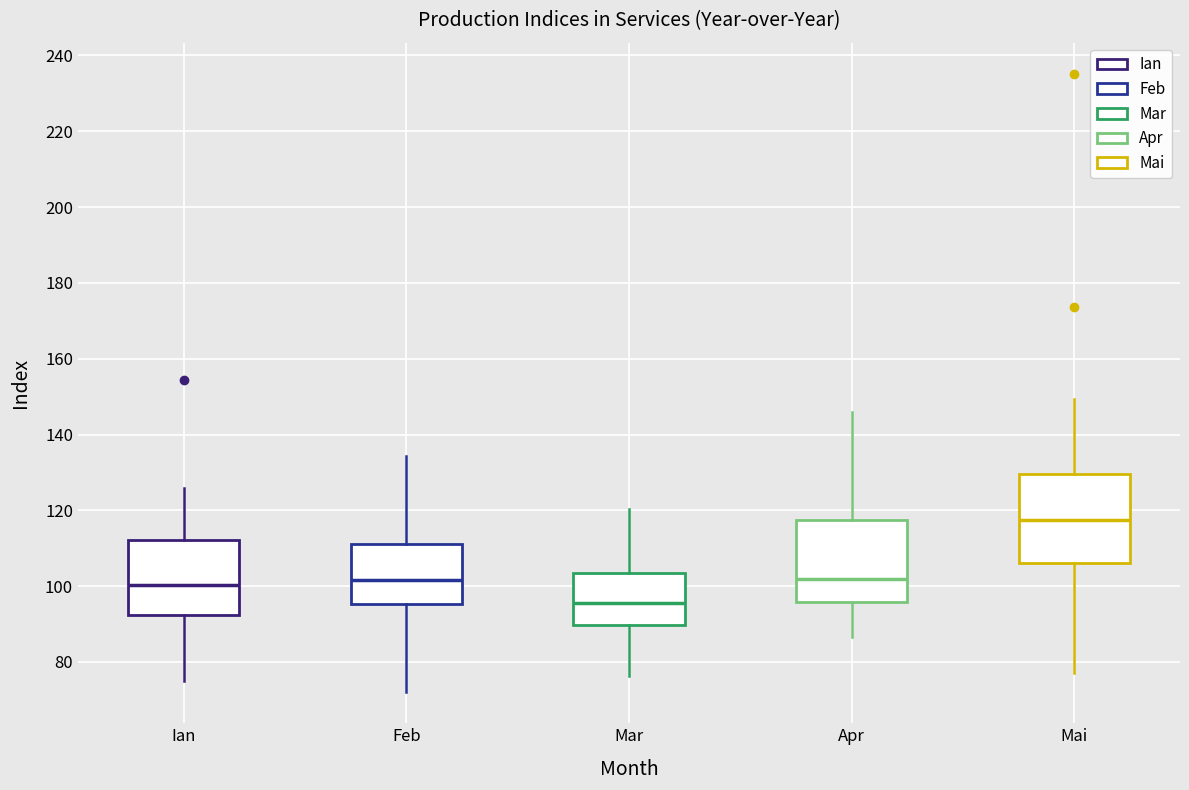

Reading left to right, read every box against the y-axis: the position of its median line, the range the box covers, and the ends of its whiskers. The values are not printed on the chart, so give them approximately, as read against the axis.

Ian: median 100, box 92 to 112, whiskers 76 to 126
Feb: median 102, box 96 to 112, whiskers 72 to 134
Mar: median 96, box 90 to 104, whiskers 76 to 120
Apr: median 102, box 96 to 118, whiskers 86 to 146
Mai: median 118, box 106 to 130, whiskers 78 to 150